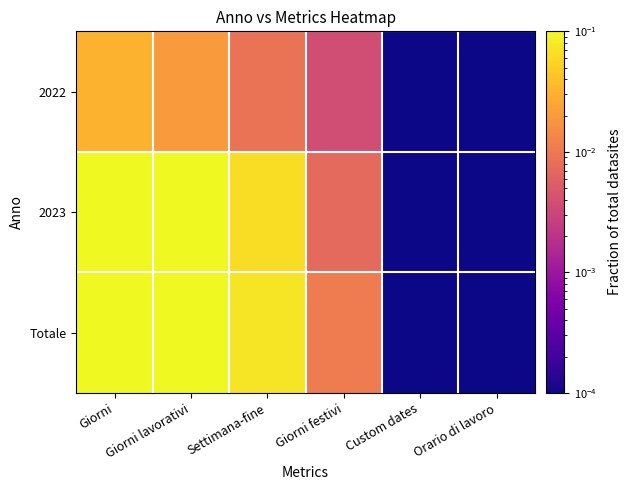

Reading right to left, list all the values displayed in this chart.

2022: Orario di lavoro=0.0	Custom dates=0.0	Giorni festivi=0.0	Settimana-fine=0.0	Giorni lavorativi=0.0	Giorni=0.0
2023: Orario di lavoro=0.0	Custom dates=0.0	Giorni festivi=0.0	Settimana-fine=0.1	Giorni lavorativi=0.1	Giorni=0.2
Totale: Orario di lavoro=0.0	Custom dates=0.0	Giorni festivi=0.0	Settimana-fine=0.1	Giorni lavorativi=0.2	Giorni=0.2